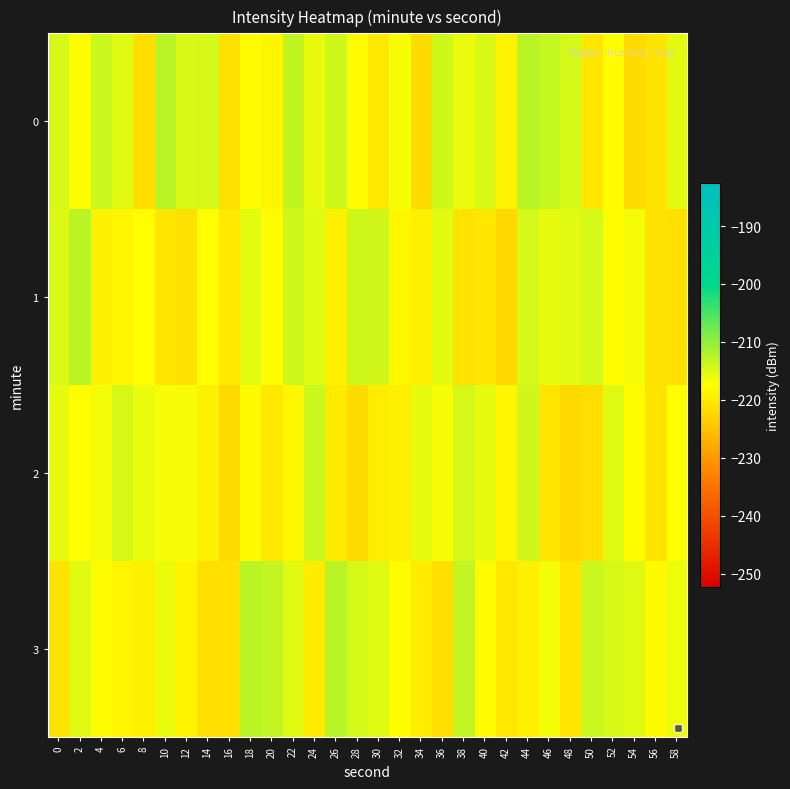

At which category is the sum across all series the highest?

44